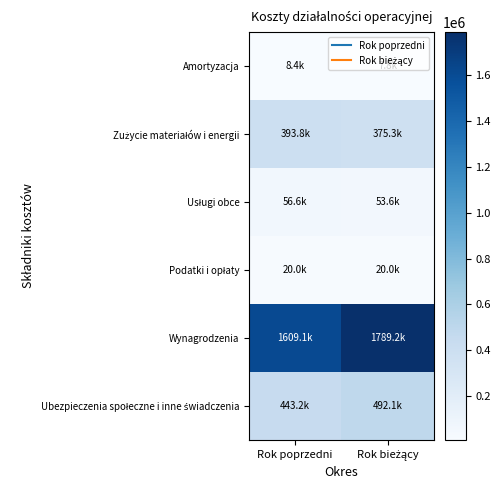

Which series has the largest total across all categories?

Wynagrodzenia